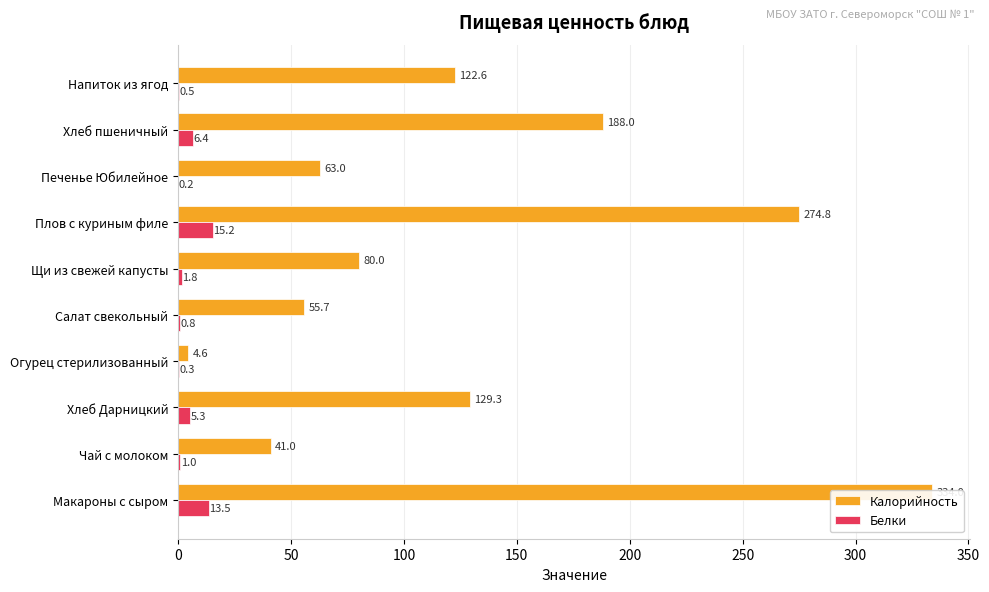

What is the maximum value shown in the chart?

334.0